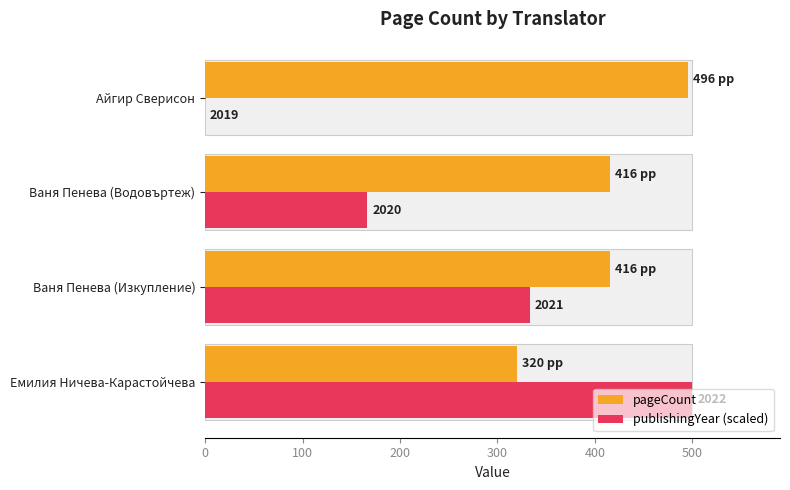

What is the difference between the highest and lowest values at Ваня Пенева (Изкупление)?

82.7